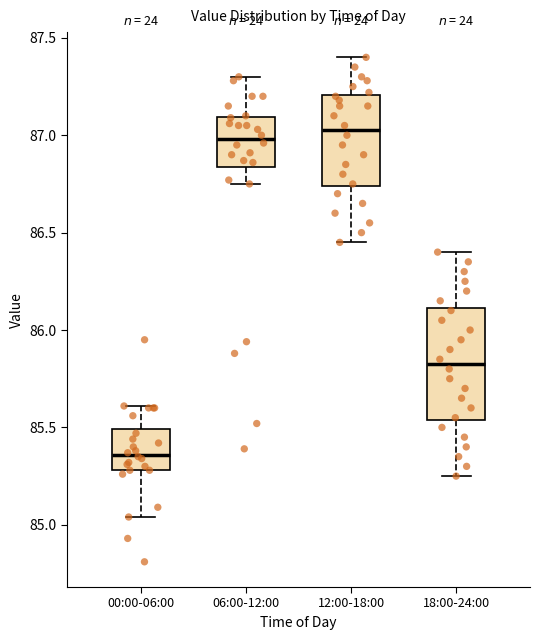

Comparing the boxes themselves (not the whiskers), which one is the tallest?

18:00-24:00